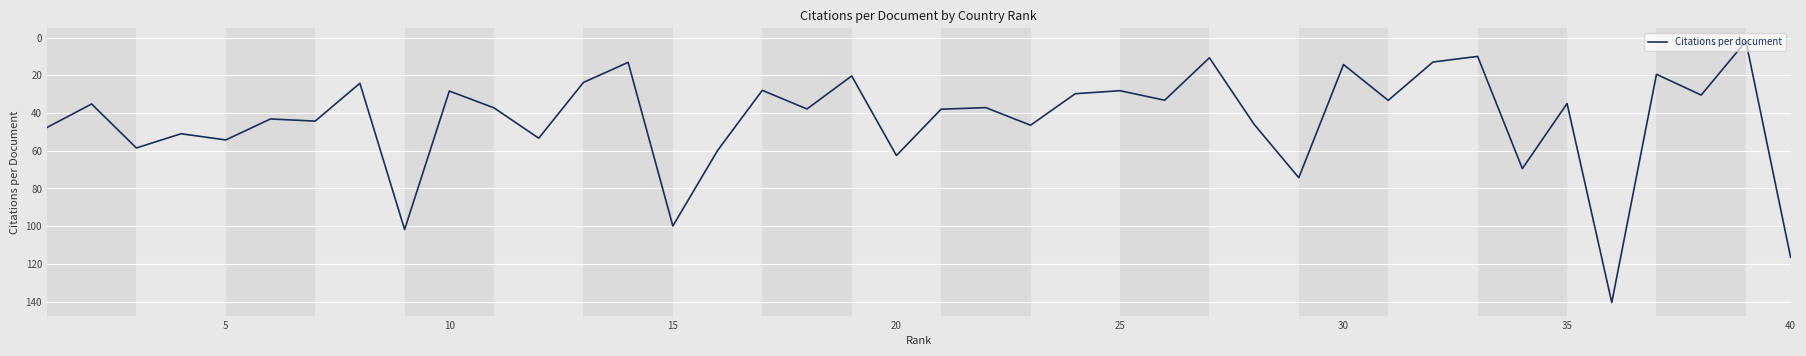

What is the smallest value displayed?

2.0